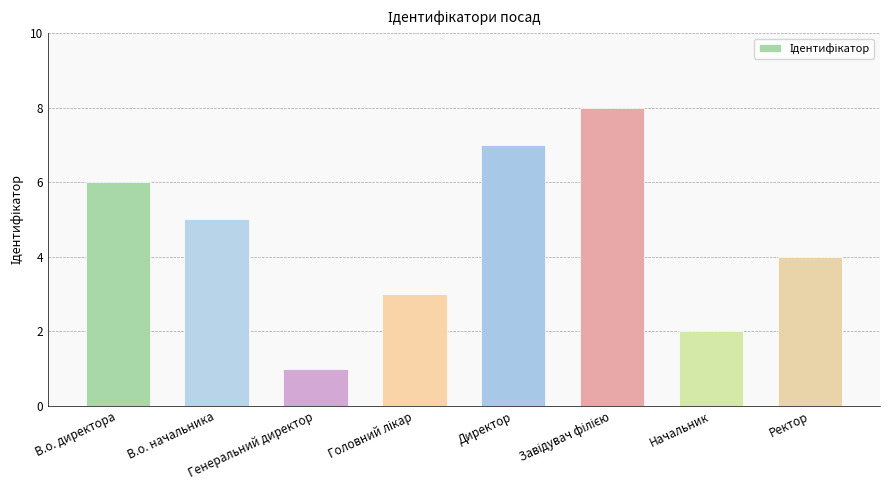

Is it true that the value at В.о. начальника is 3?

False